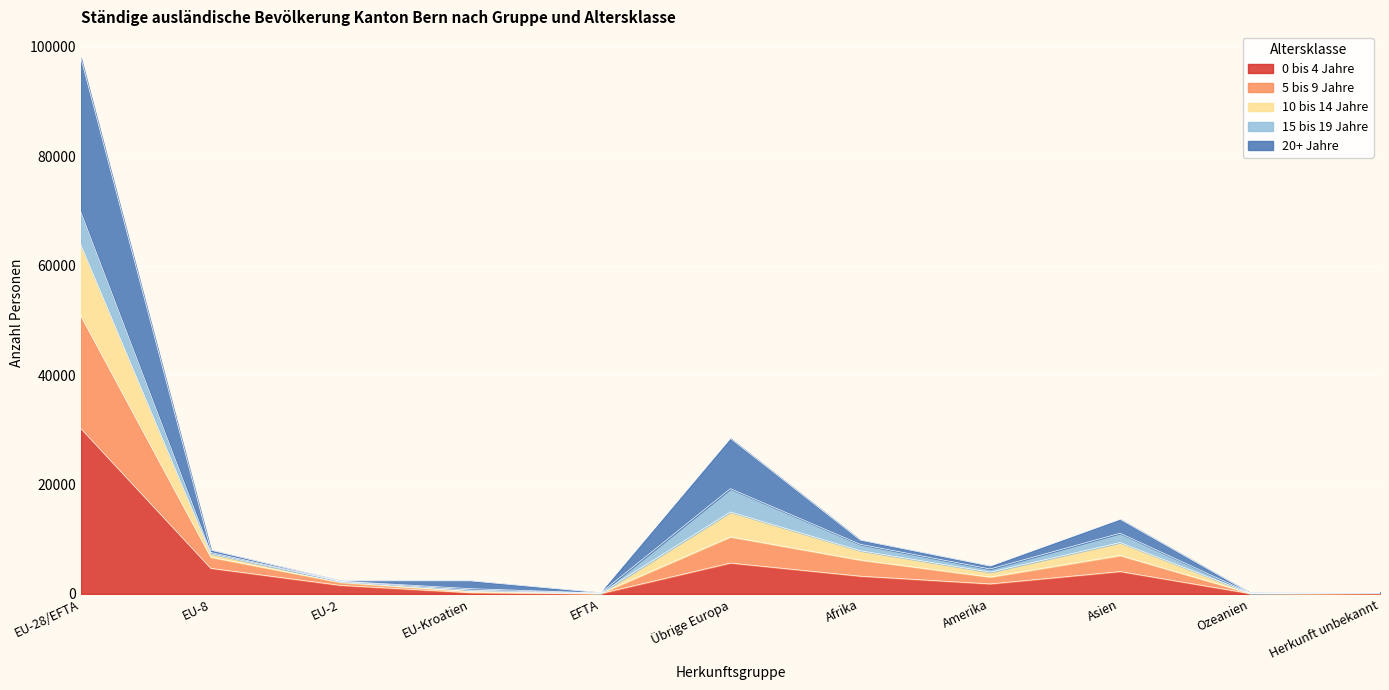

Does the chart display data point markers on the line(s)?

No